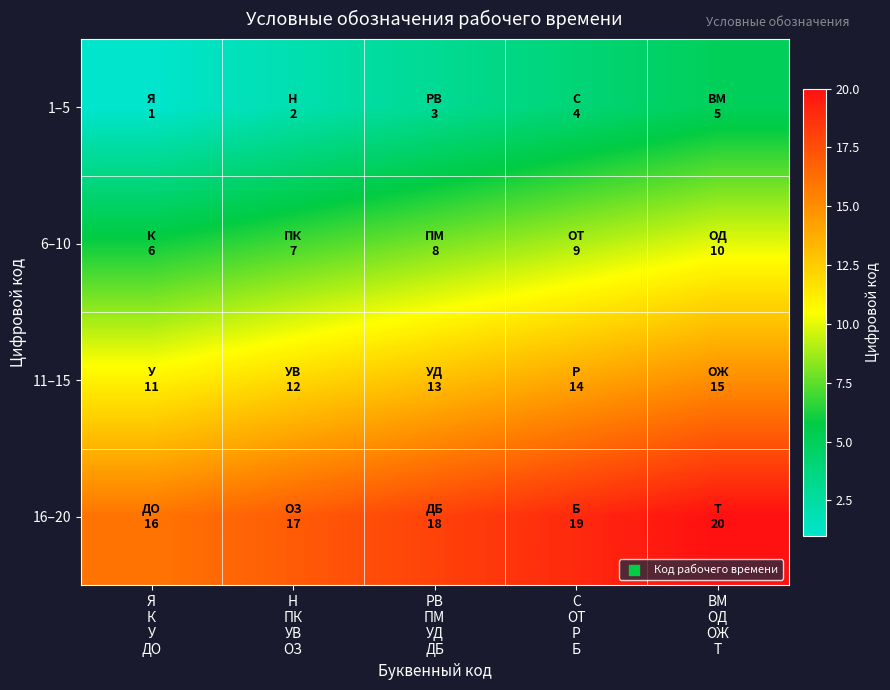

Reading left to right, what are all the values shown in this chart?

1–5: Я
К
У
ДО=1	Н
ПК
УВ
ОЗ=2	РВ
ПМ
УД
ДБ=3	С
ОТ
Р
Б=4	ВМ
ОД
ОЖ
Т=5
6–10: Я
К
У
ДО=6	Н
ПК
УВ
ОЗ=7	РВ
ПМ
УД
ДБ=8	С
ОТ
Р
Б=9	ВМ
ОД
ОЖ
Т=10
11–15: Я
К
У
ДО=11	Н
ПК
УВ
ОЗ=12	РВ
ПМ
УД
ДБ=13	С
ОТ
Р
Б=14	ВМ
ОД
ОЖ
Т=15
16–20: Я
К
У
ДО=16	Н
ПК
УВ
ОЗ=17	РВ
ПМ
УД
ДБ=18	С
ОТ
Р
Б=19	ВМ
ОД
ОЖ
Т=20